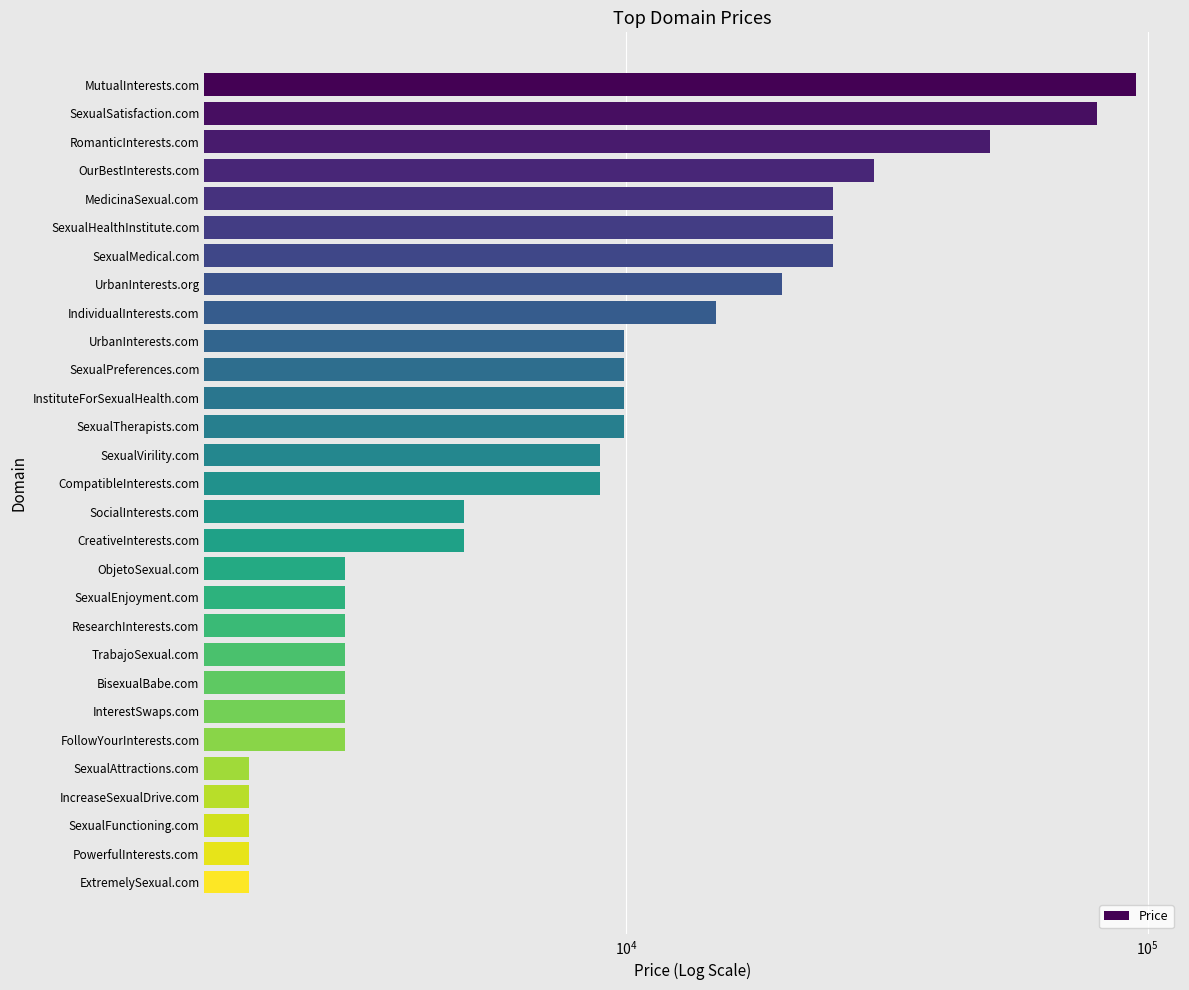

Reading left to right, transcribe all the data shown in this chart.

94888	79888	49888	29888	24888	24888	24888	19888	14888	9888	9888	9888	9888	8888	8888	4888	4888	2888	2888	2888	2888	2888	2888	2888	1888	1888	1888	1888	1888